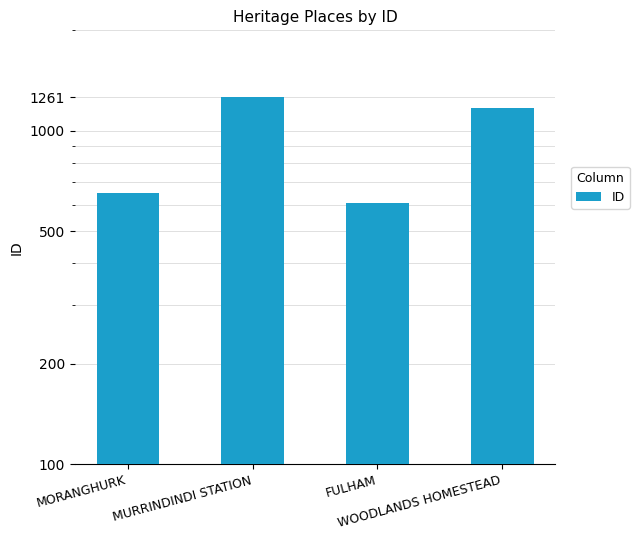

Reading left to right, what are all the values shown in this chart?

651	1261	609	1172